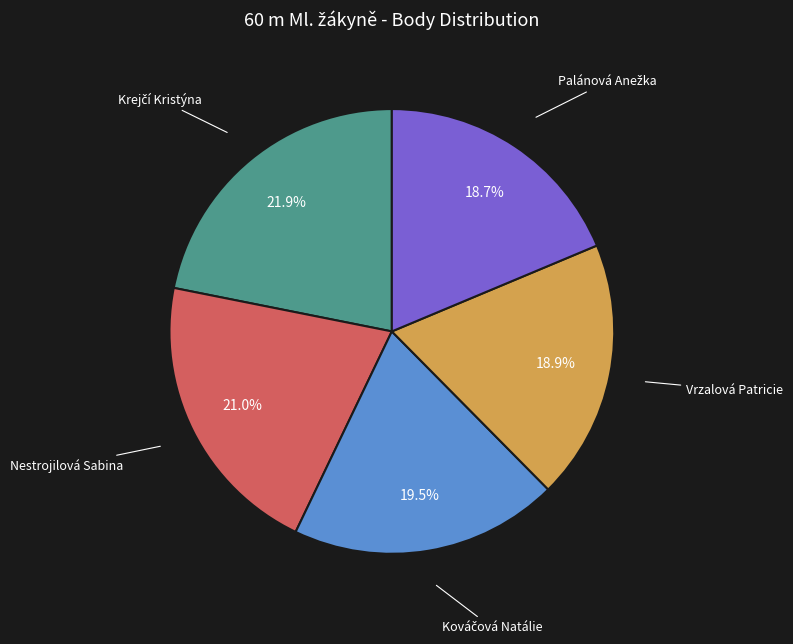

Does any single category account for the majority?

No